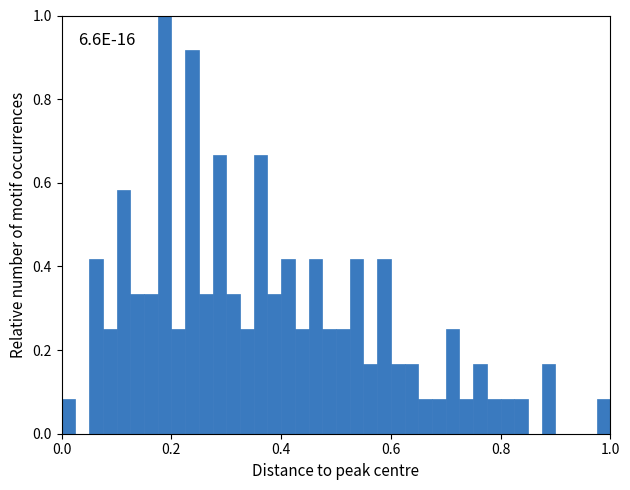

Read against the x-axis, roughly where is the centre of the tallest bar?

0.18